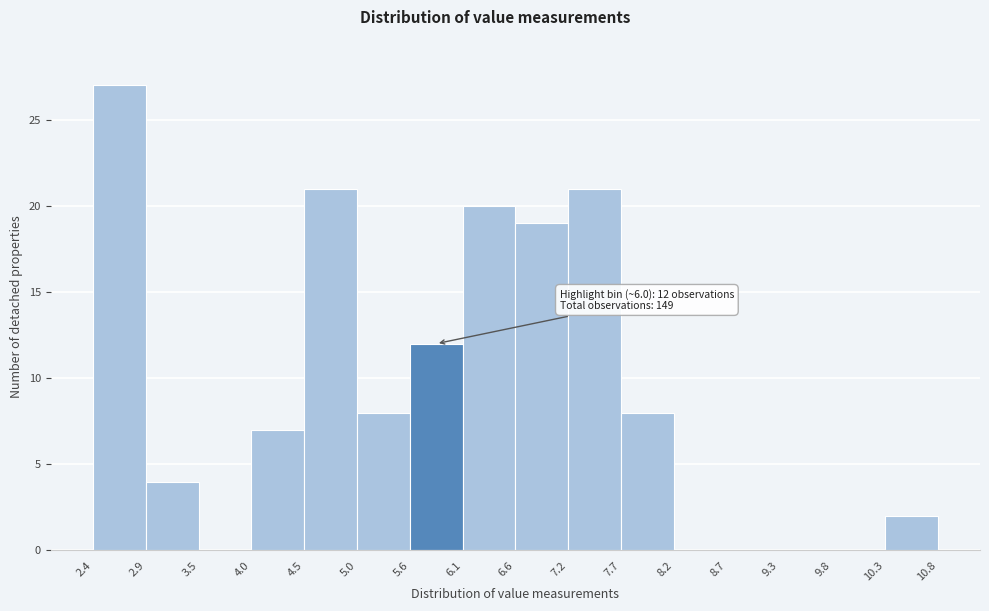

Over which range of the x-axis is the bar tallest?

2.4 to 2.9